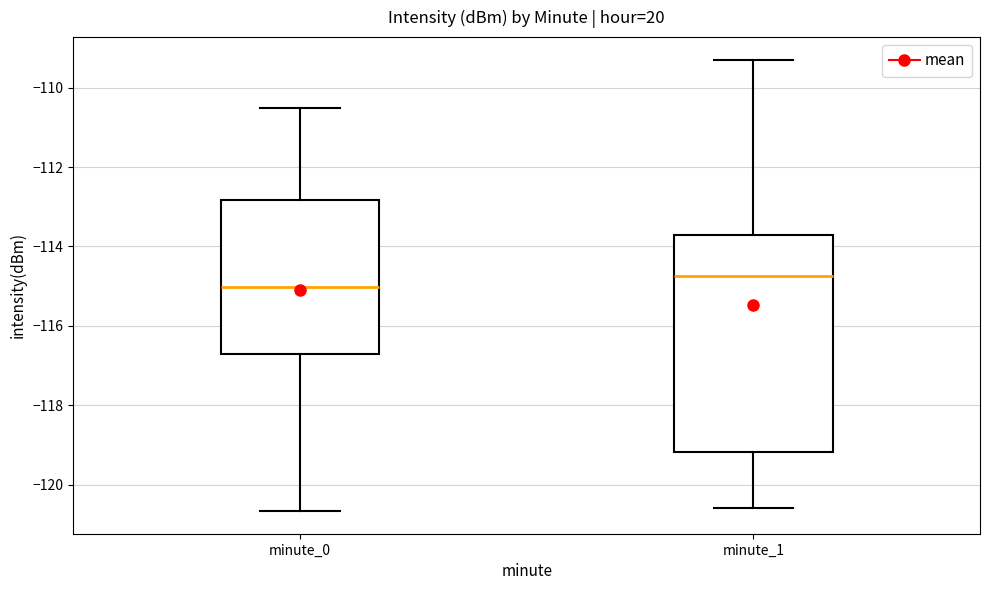

Comparing the boxes themselves (not the whiskers), which one is the tallest?

minute_1